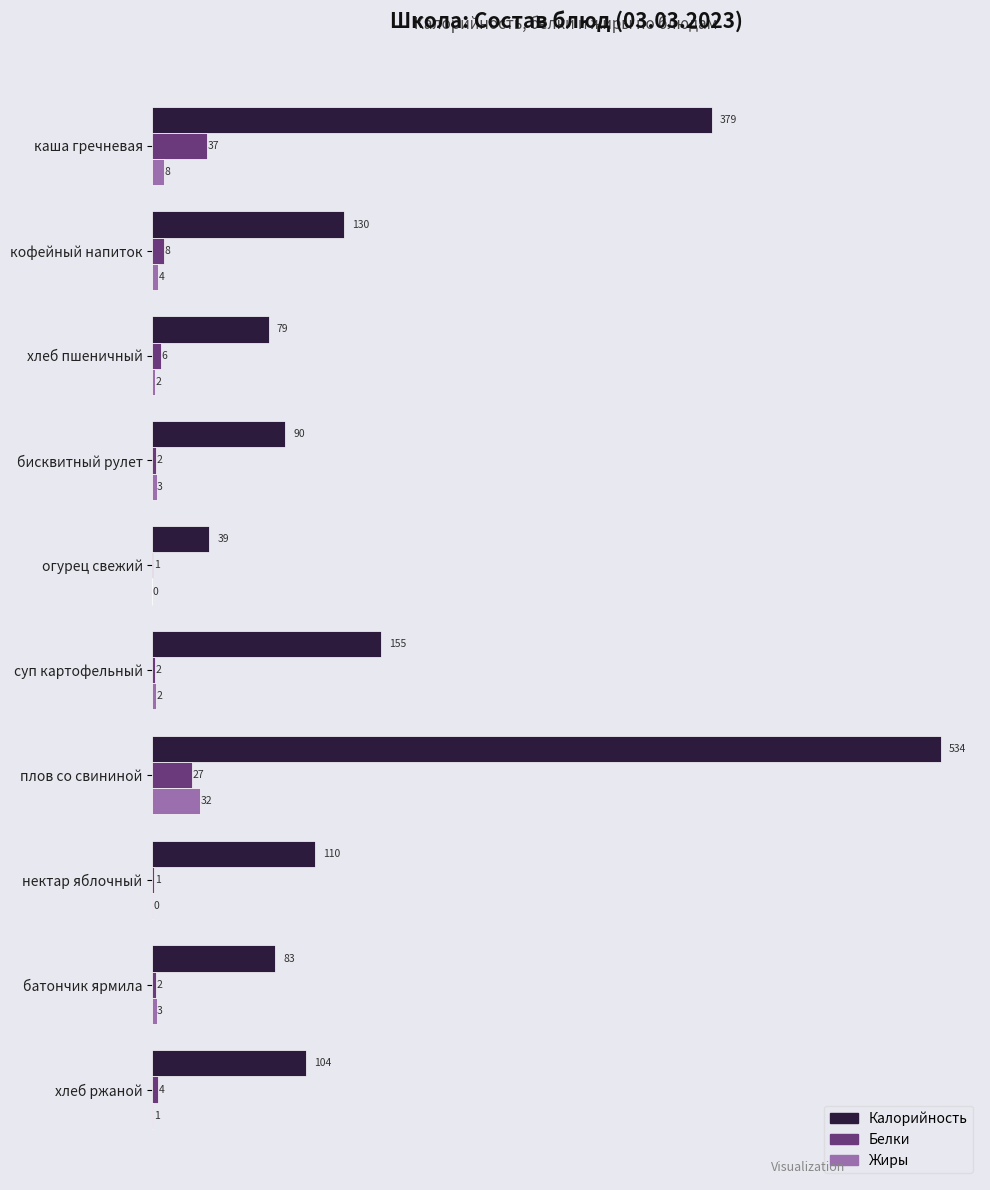

What are all the series names shown in the legend?

Калорийность, Белки, Жиры